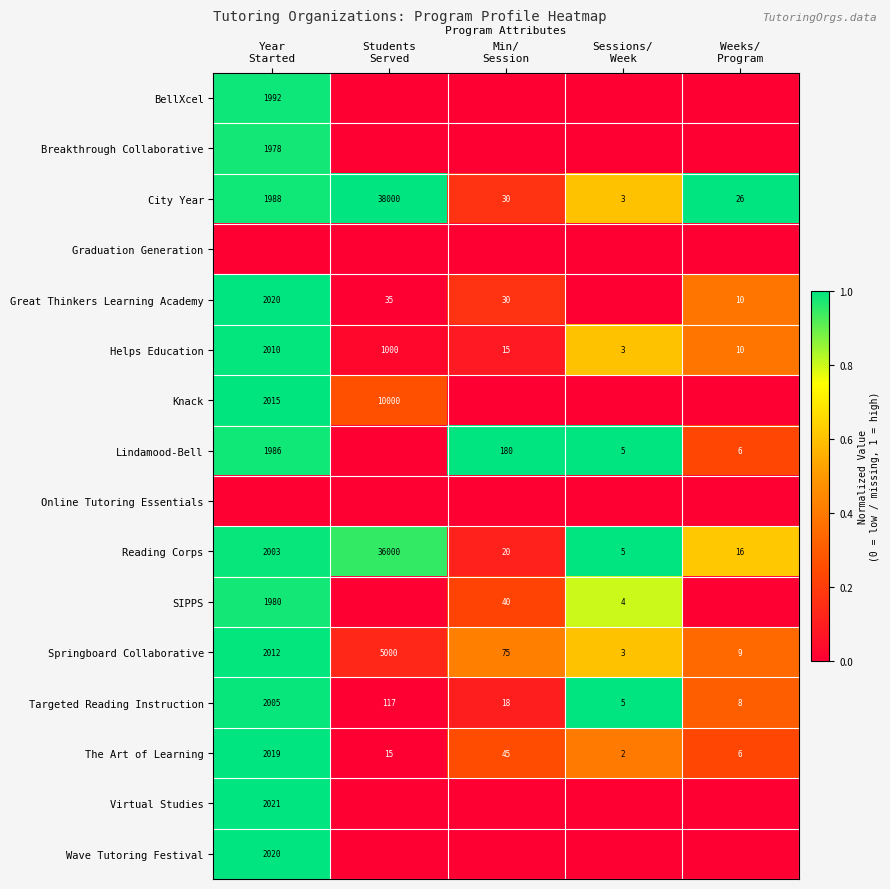

What is the spread (max minus min) of values at Min/
Session?

1.0